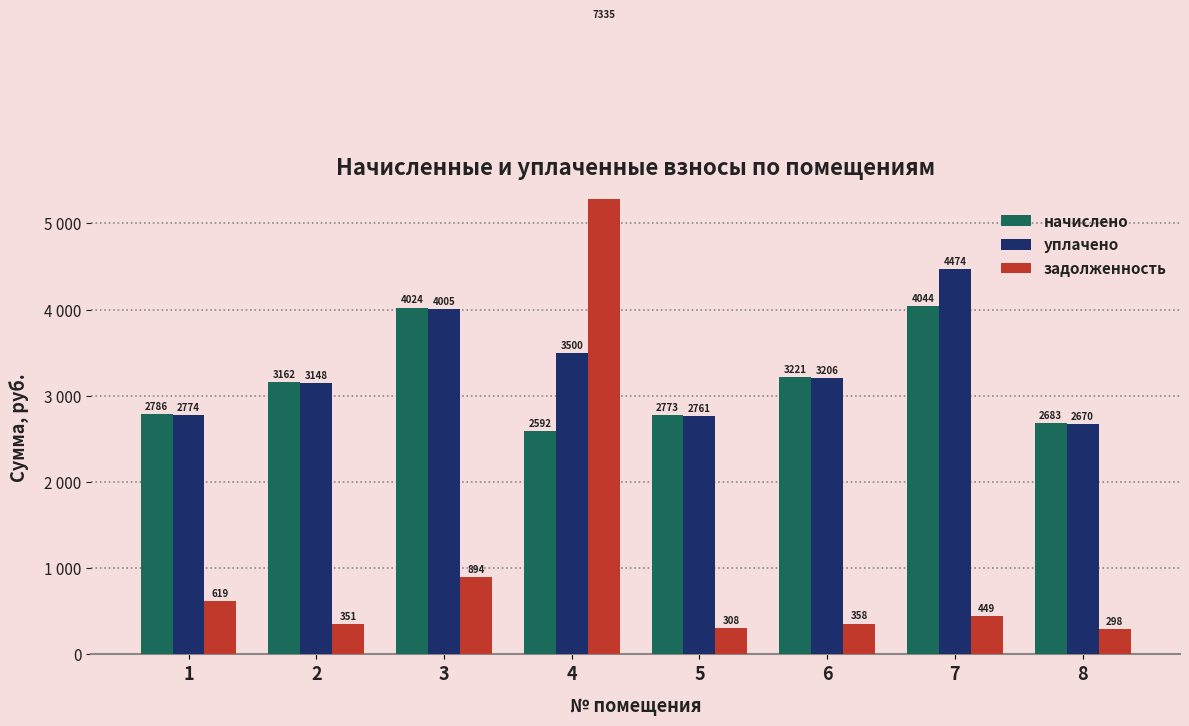

Which series has the widest spread of values?

задолженность